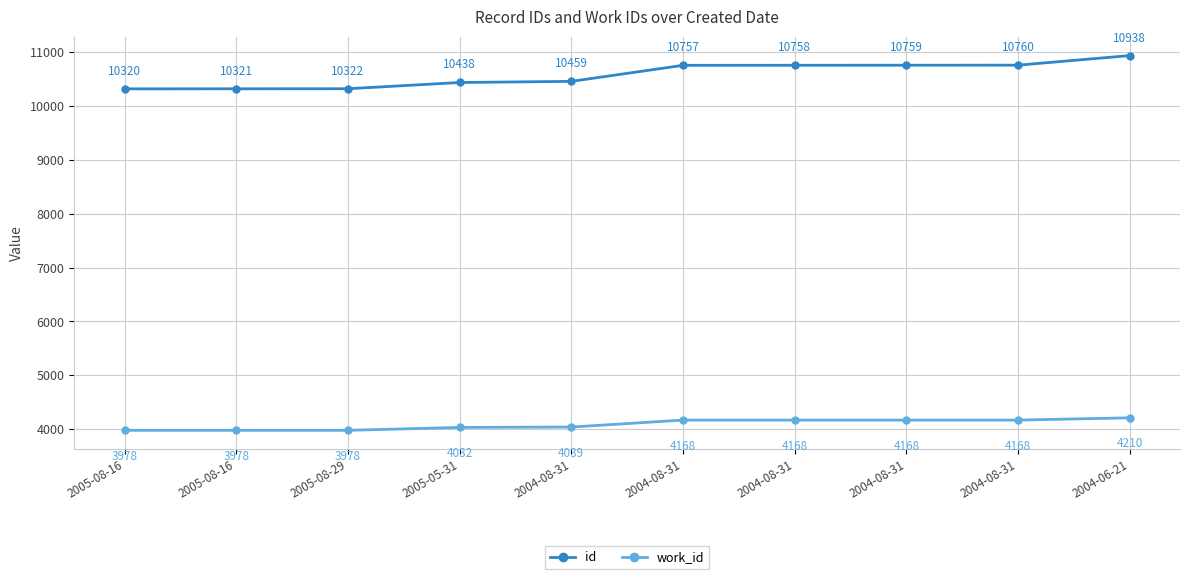

True or false: id and work_id cross at least once.

False